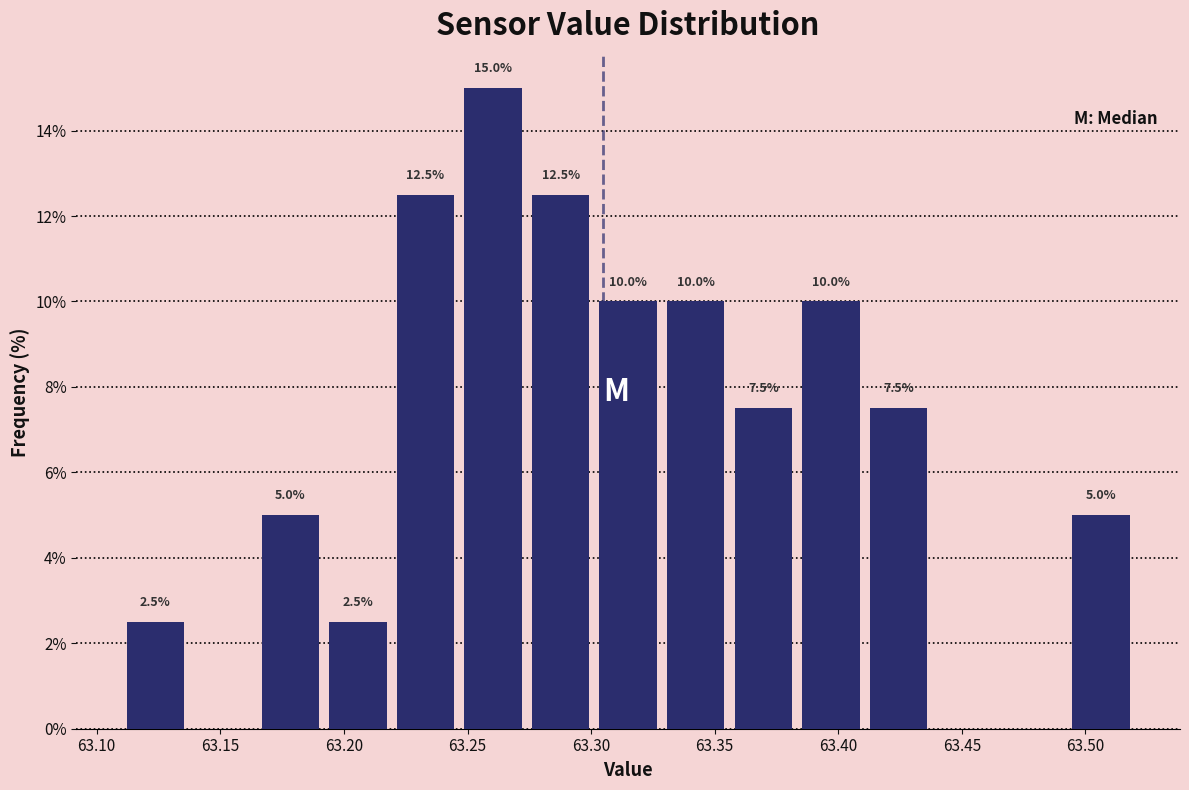

Which range on the x-axis has the tallest bar?

63.245 to 63.275